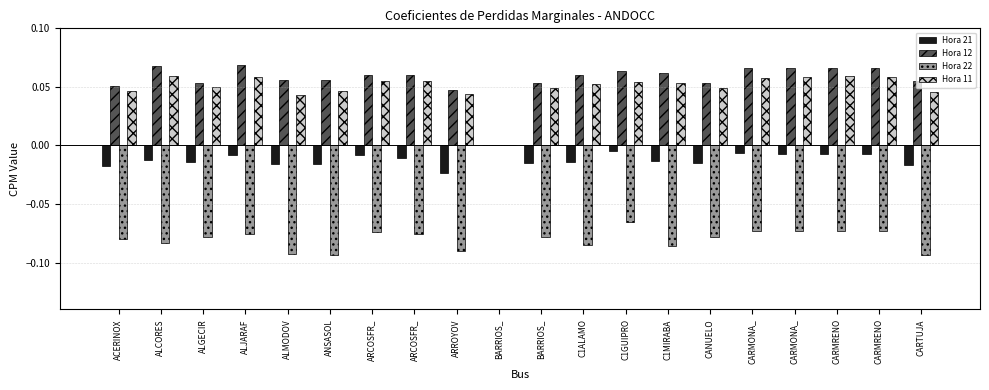

How many data points does each series have?

20